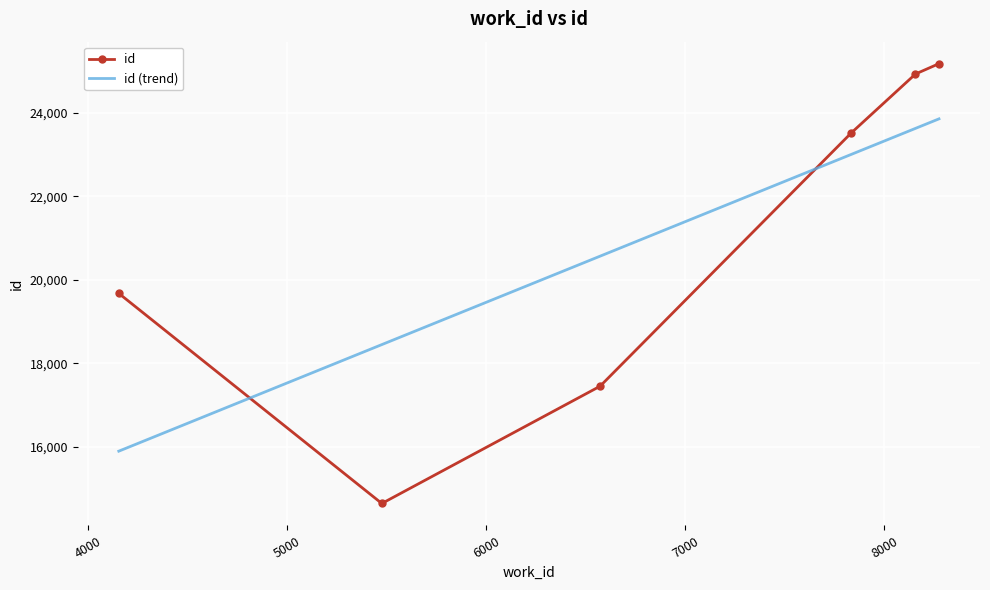

What is the sum of the values at 8274 and 6572?

42635